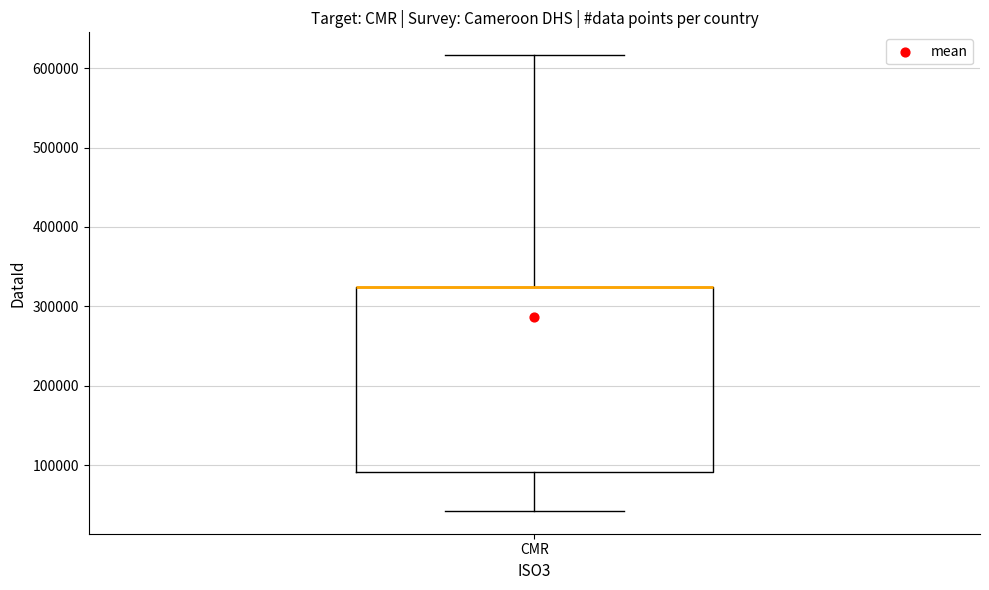

Where is the lower edge of the box for CMR on the y-axis? The values are not printed on the chart, so give them approximately, as read against the axis.

90000